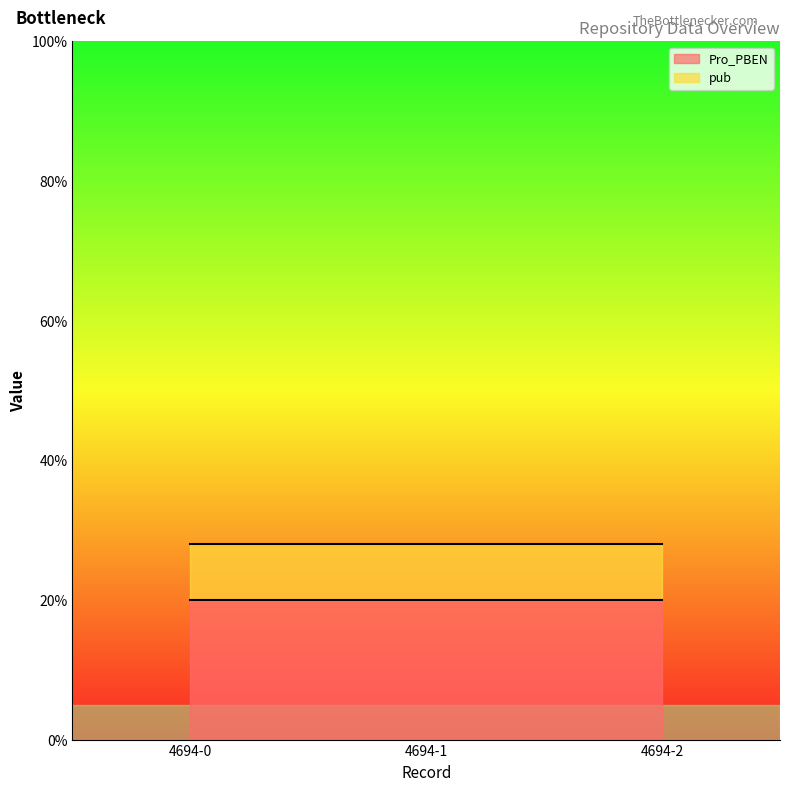

Which series has the largest range (max minus min)?

Pro_PBEN